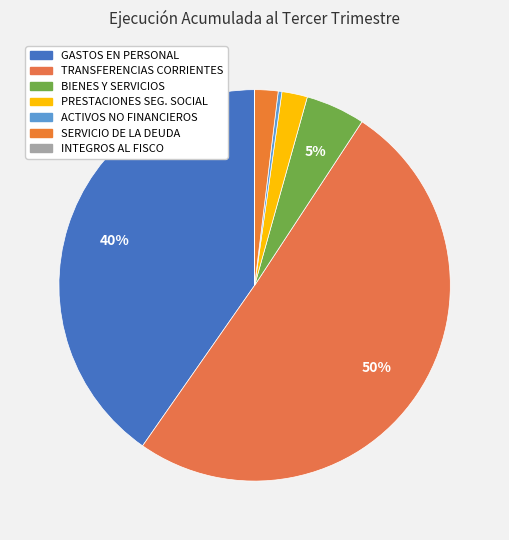

What is the majority slice?

TRANSFERENCIAS CORRIENTES (Gastos)